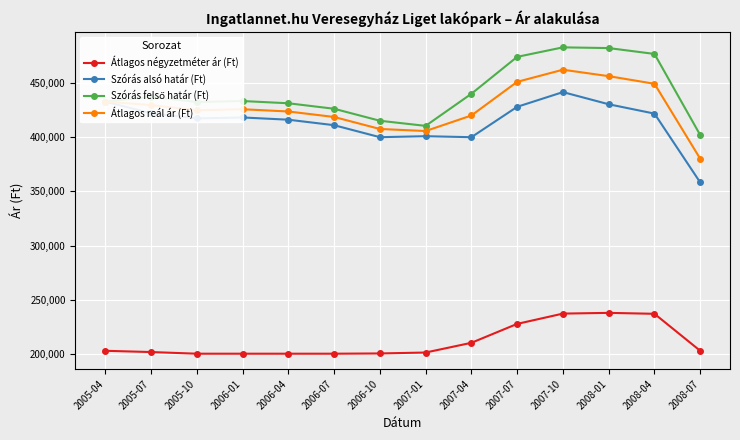

What is the total value across all series at 2006-07?

1456345